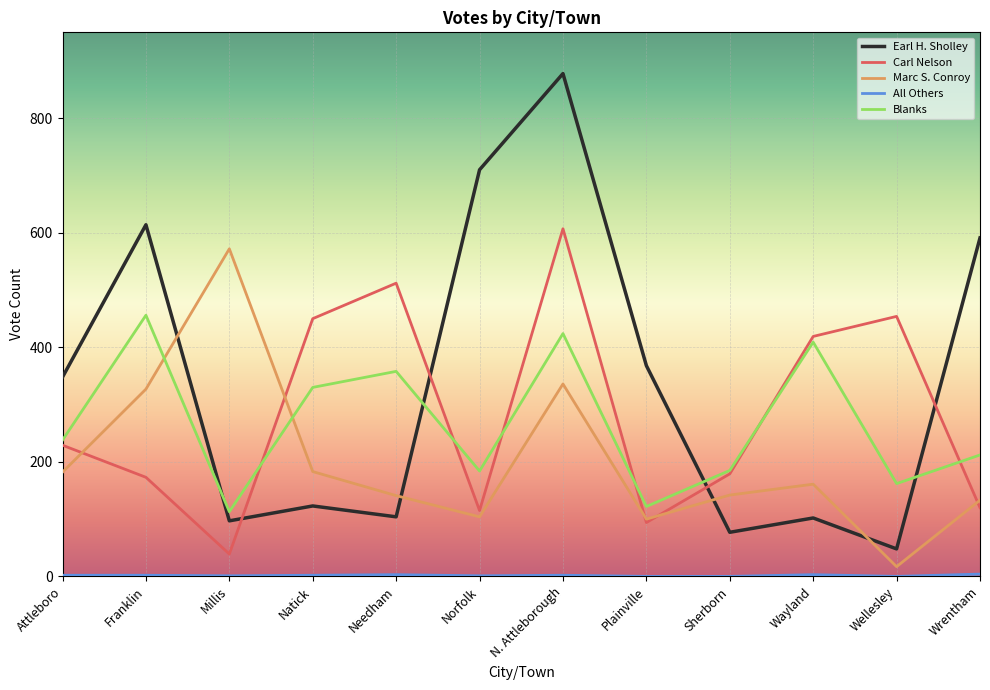

Which series has the widest spread of values?

Earl H. Sholley